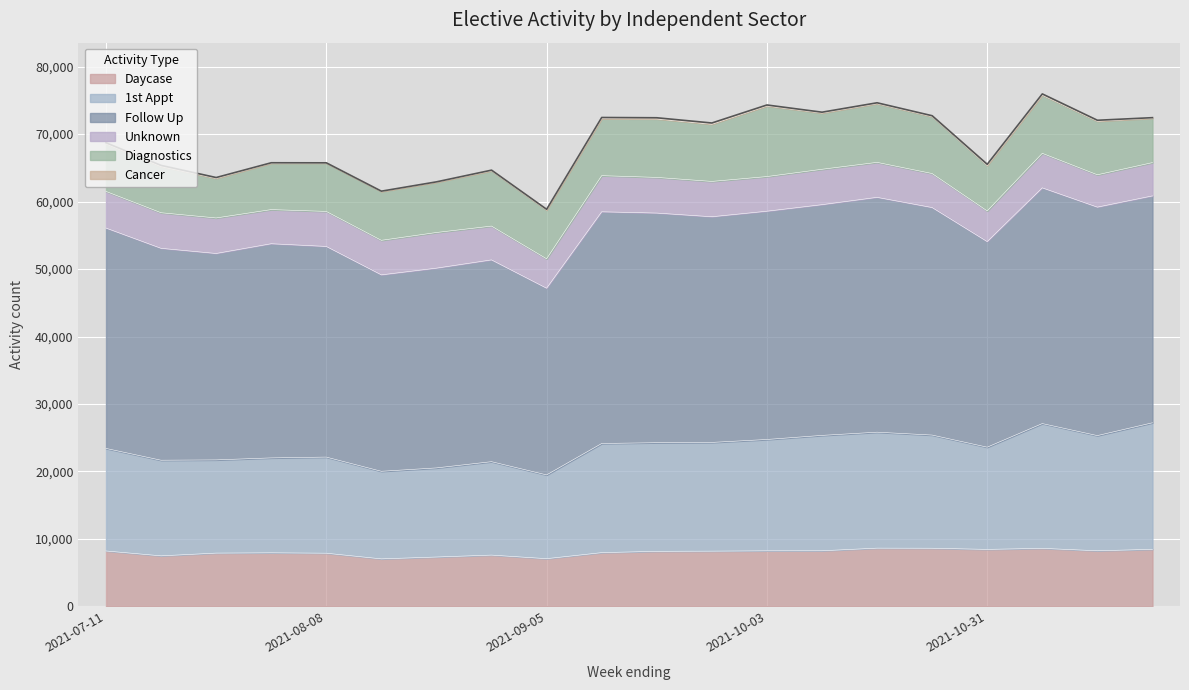

What is the lowest value of the Daycase series?

7045